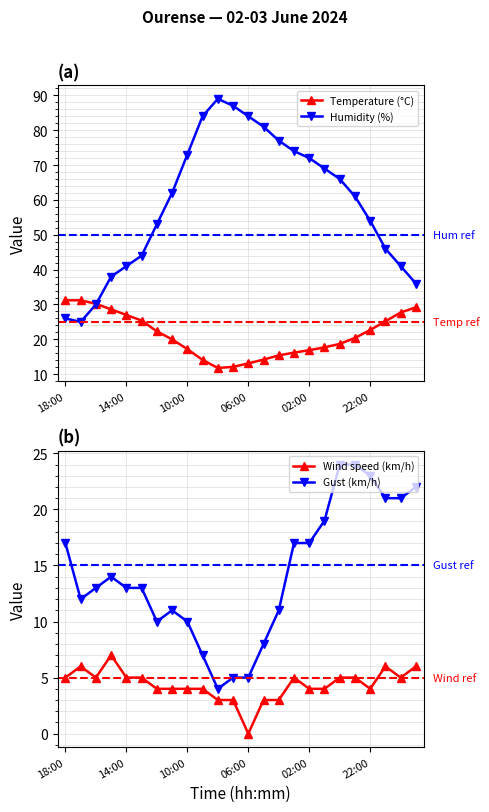

What is the greatest value displayed?

89.0